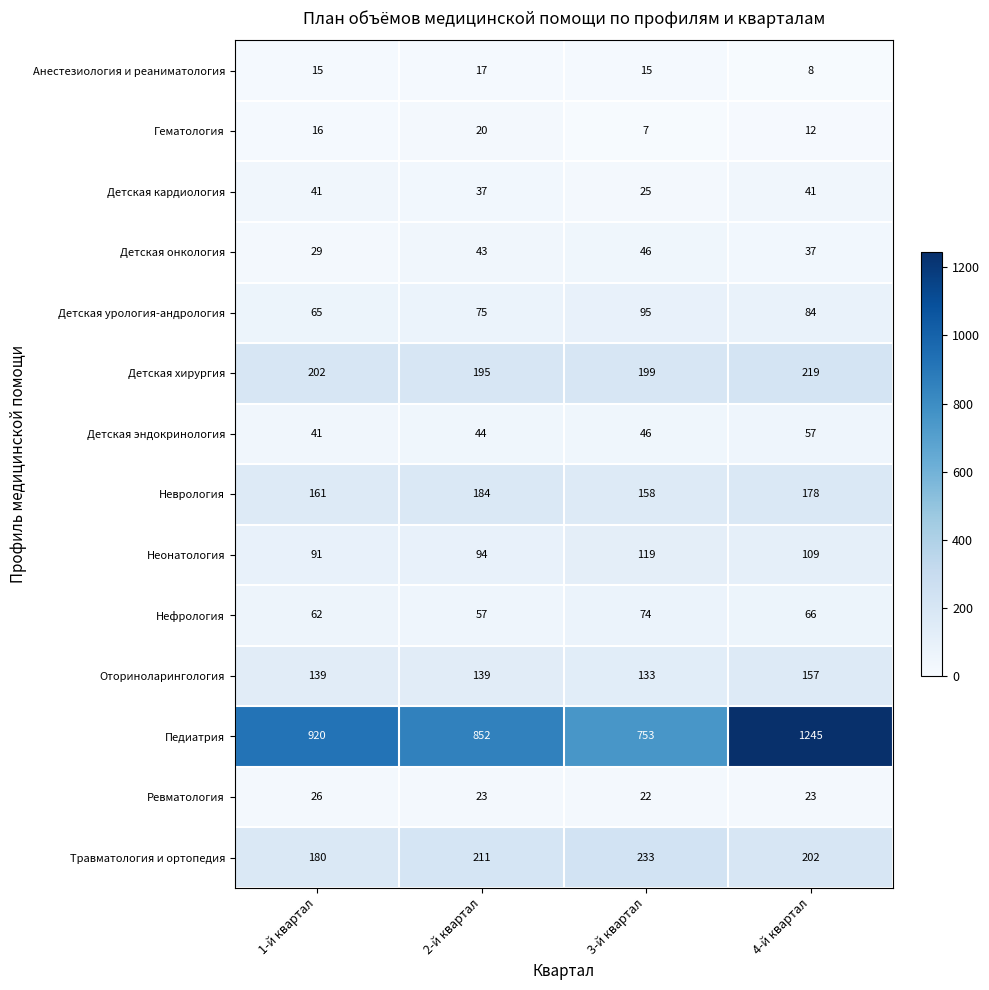

How many values in the Анестезиология и реаниматология series are below 15?

1